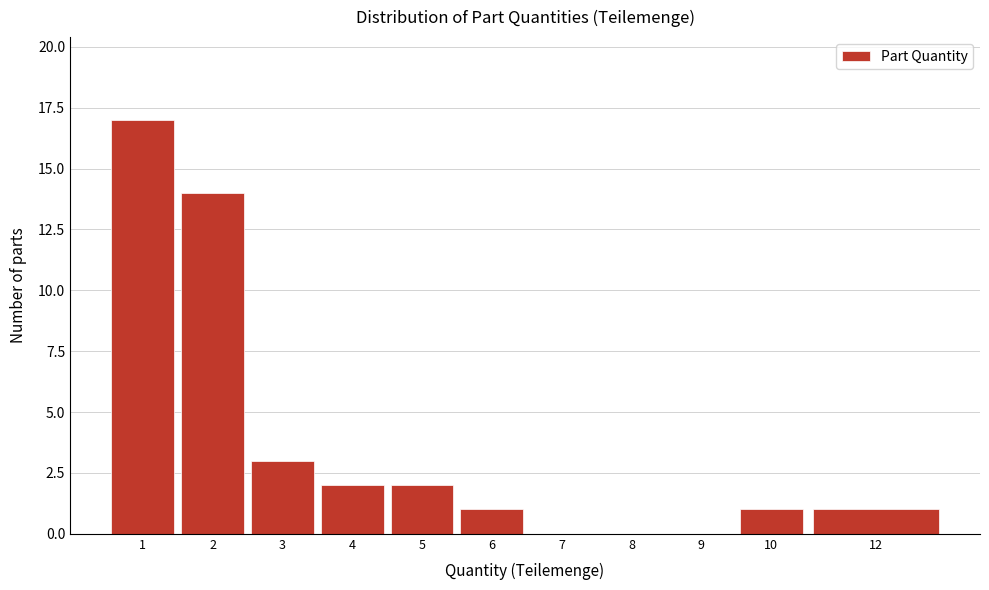

Reading right to left, extract all data points from this chart.

12=1	10=1	9=0	8=0	7=0	6=1	5=2	4=2	3=3	2=14	1=17